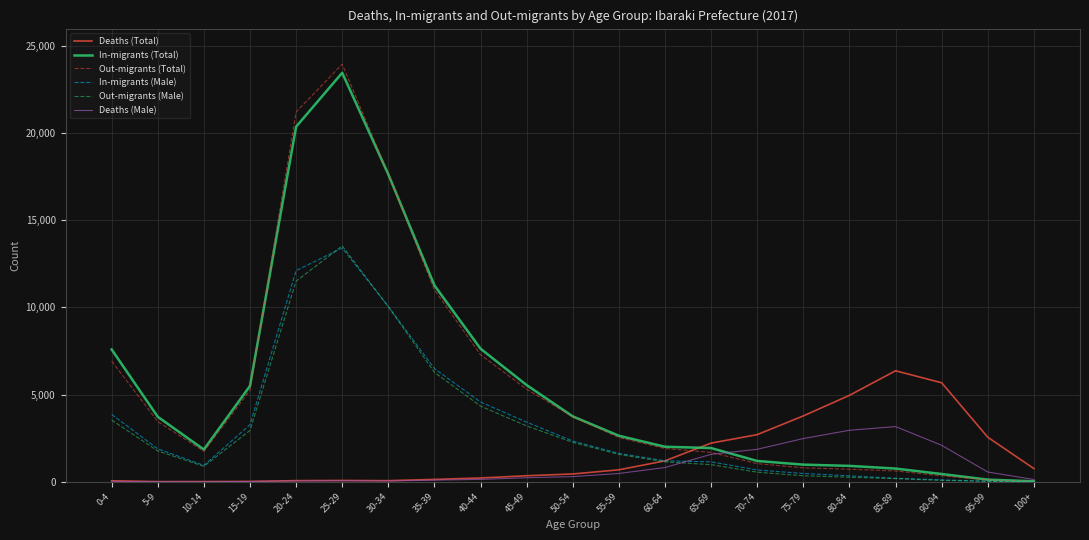

The value of In-migrants (Total) at 10-14 is 1848. True or false?

True